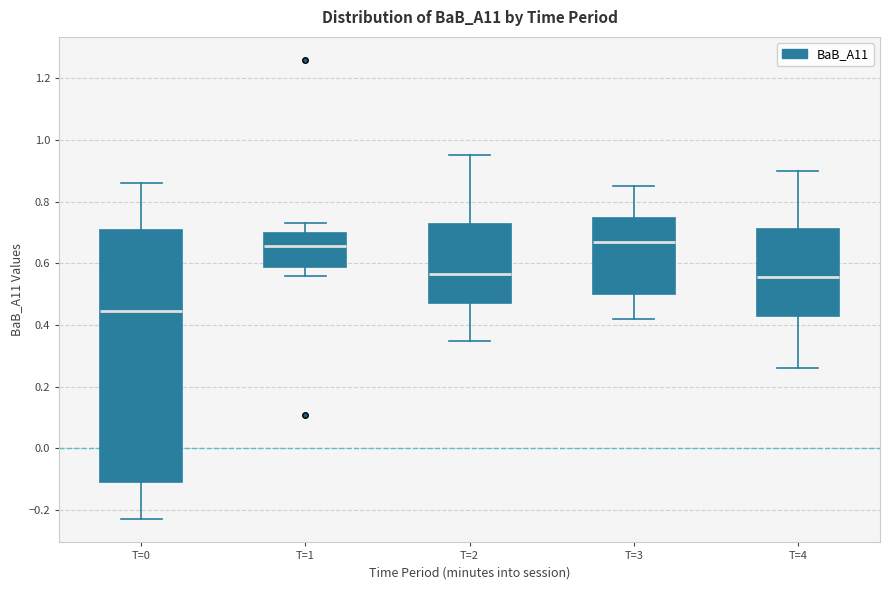

Reading left to right, transcribe this box plot: for each box, give where its median line is, the range the box spans, and where its two whiskers end, as read against the y-axis. The values are not printed on the chart, so give them approximately, as read against the axis.

T=0: median 0.44, box -0.10 to 0.72, whiskers -0.22 to 0.86
T=1: median 0.66, box 0.60 to 0.70, whiskers 0.56 to 0.74
T=2: median 0.56, box 0.48 to 0.72, whiskers 0.36 to 0.96
T=3: median 0.68, box 0.50 to 0.74, whiskers 0.42 to 0.86
T=4: median 0.56, box 0.44 to 0.72, whiskers 0.26 to 0.90